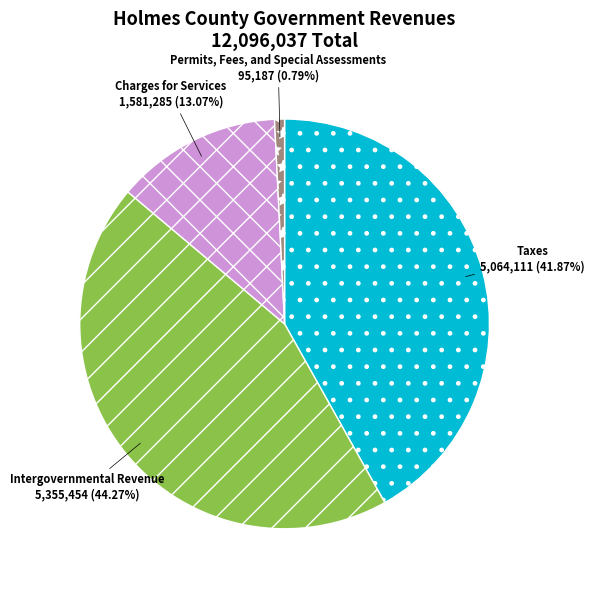

To the nearest percent, what is the difference between the Taxes and Charges for Services slice percentages?

29%